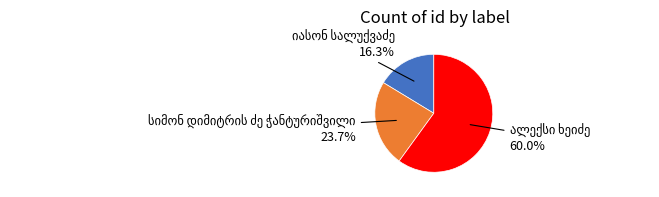

How many slices are in this pie chart?

3